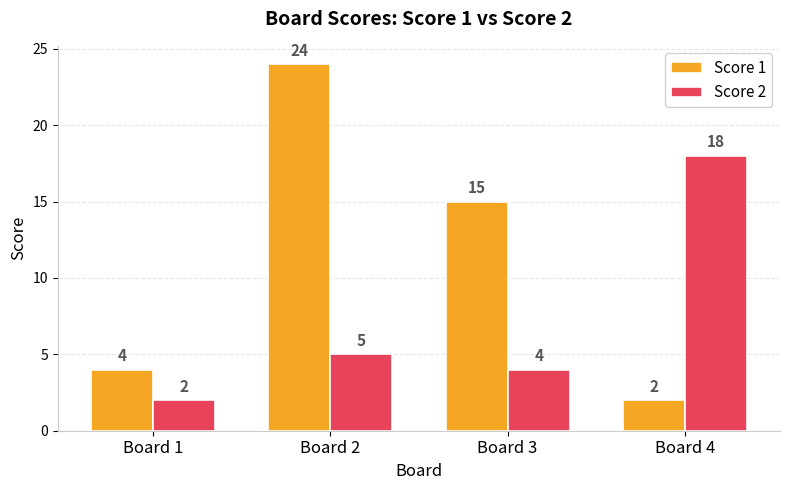

Rank the series by their maximum value, from highest to lowest.

Score 1, Score 2